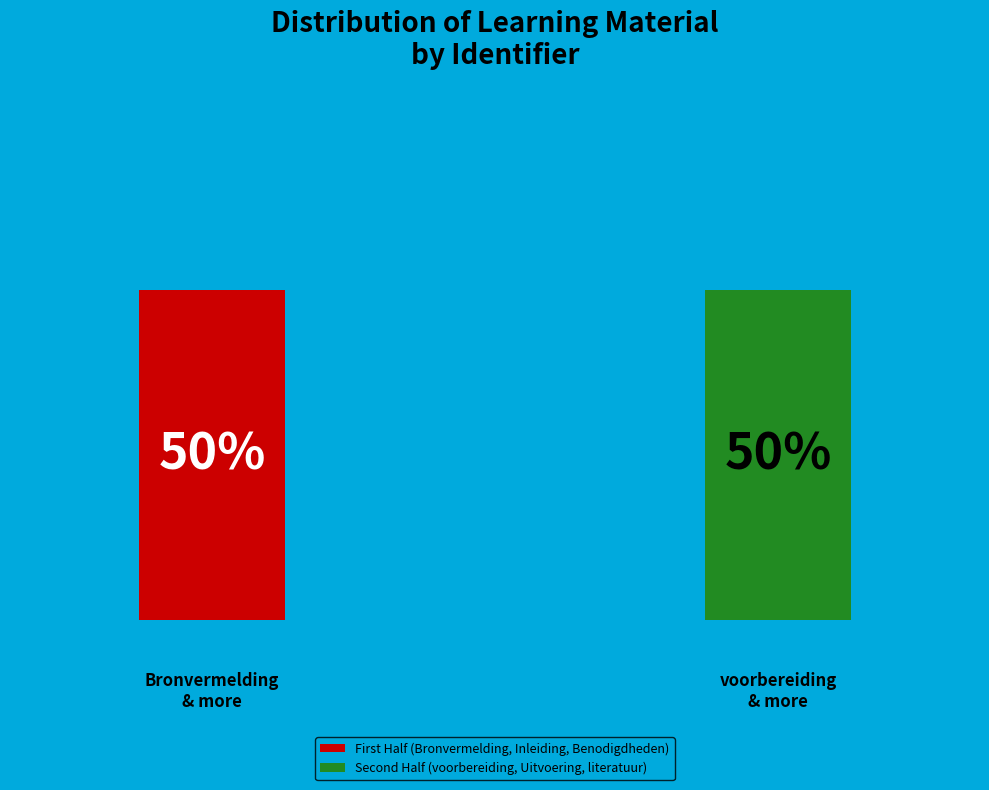

To the nearest percent, what portion does Inleiding represent?

17%